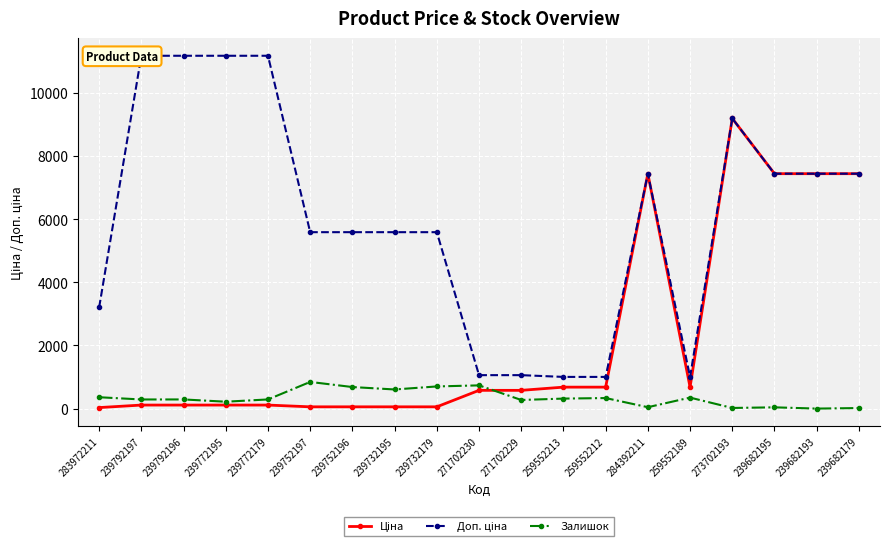

Is it true that Ціна equals 11797.5 at 239682179?

False